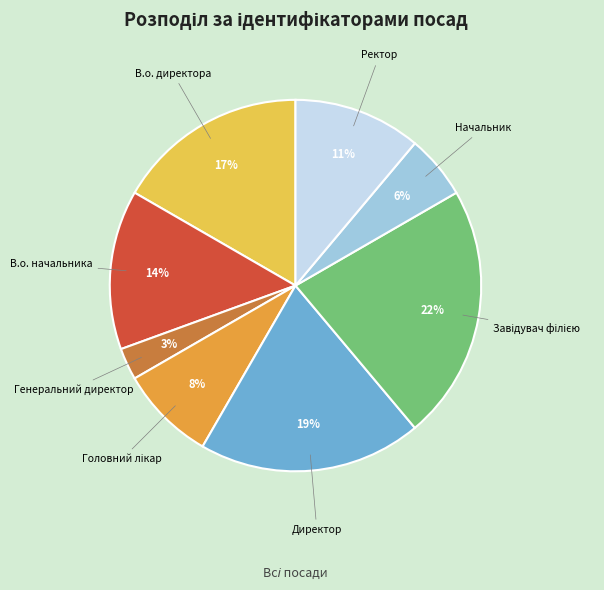

Count the number of slices in the pie.

8